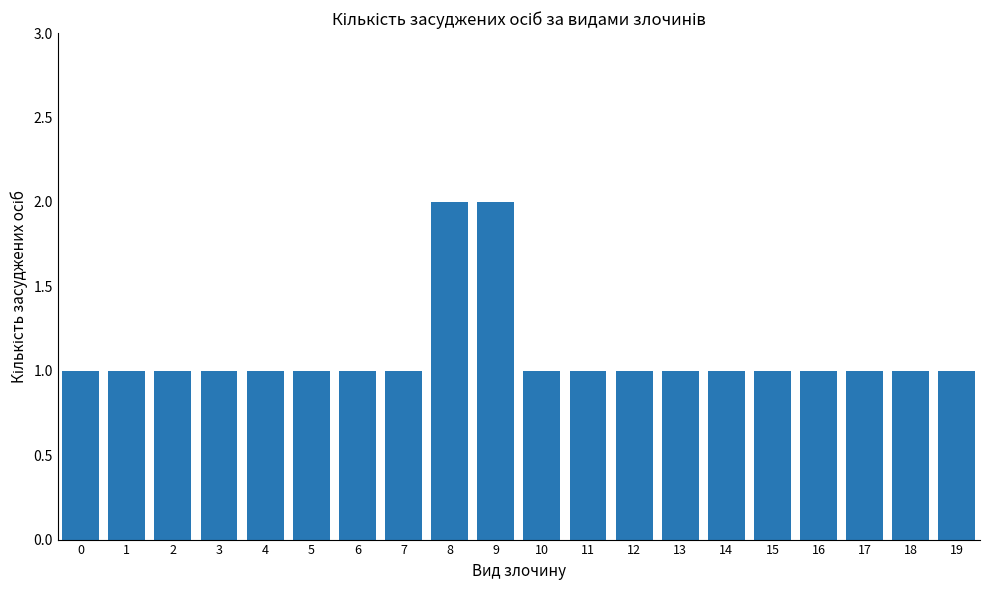

Read the value at 9.

2